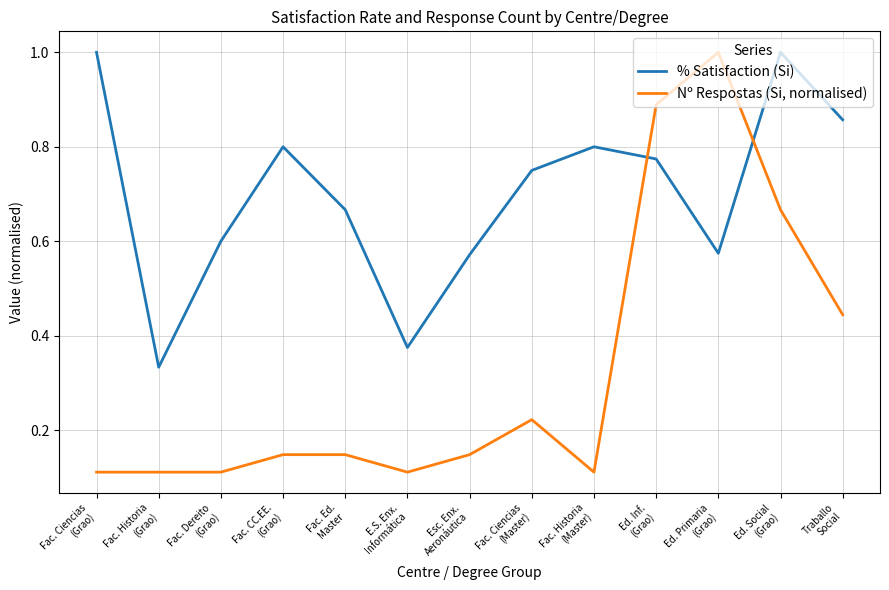

Which series has the largest range (max minus min)?

Nº Respostas (Si, normalised)